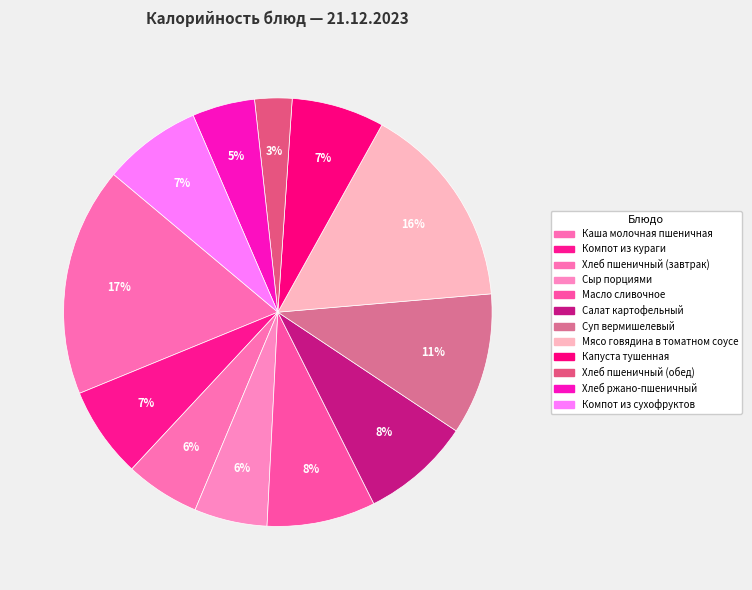

Count the number of slices in the pie.

12